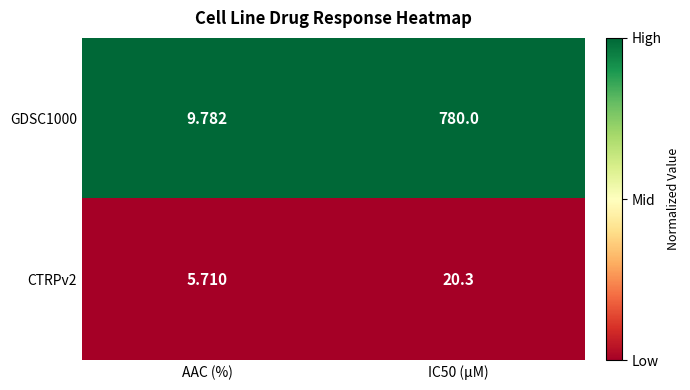

Is the value of GDSC1000 at IC50 (µM) greater than the value of CTRPv2 at IC50 (µM)?

Yes